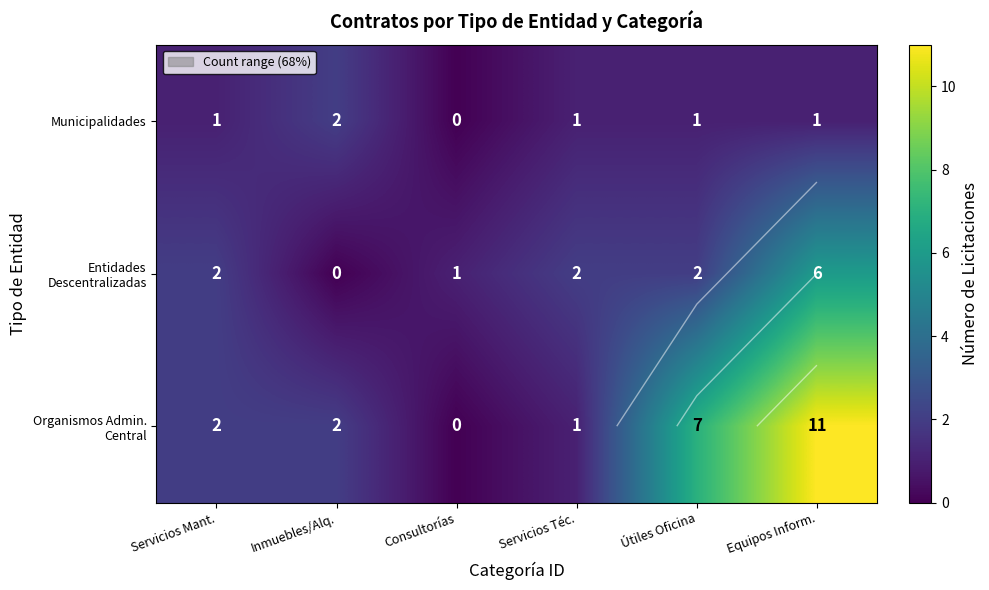

At which label is Organismos Admin. Central closest to 5?

Útiles Oficina